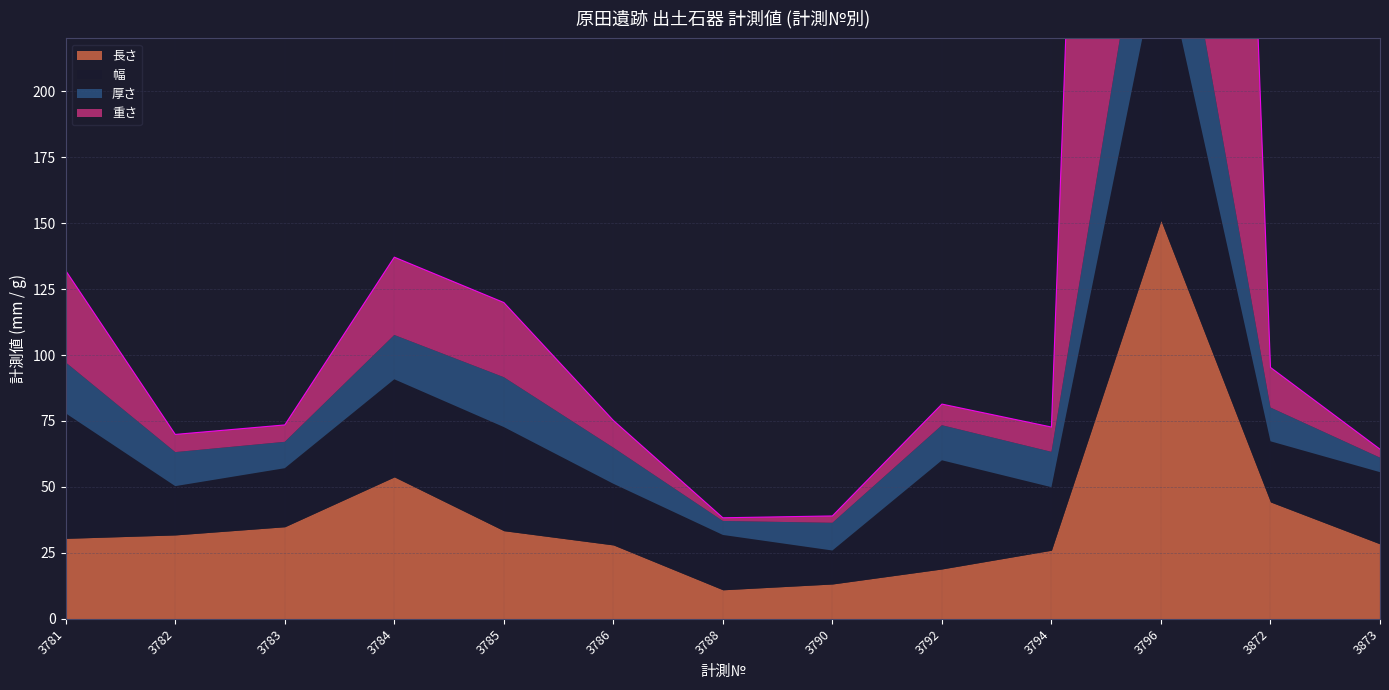

In 長さ, how many points are lower than both neighbors (excluding endpoints)?

1